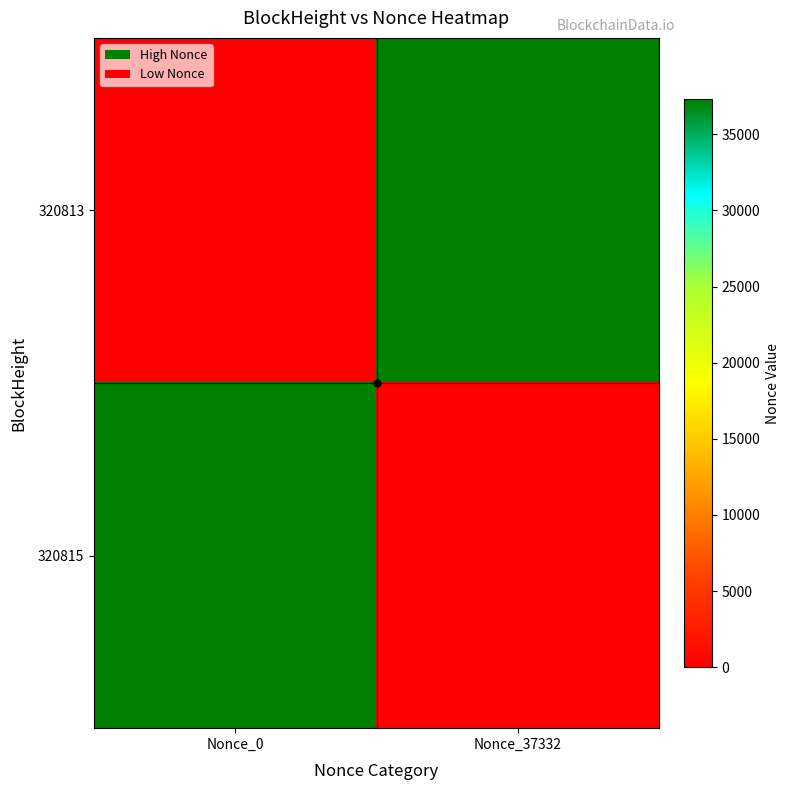

Reading right to left, what are all the values shown in this chart?

320813: Nonce_37332=37332	Nonce_0=0
320815: Nonce_37332=0	Nonce_0=37332